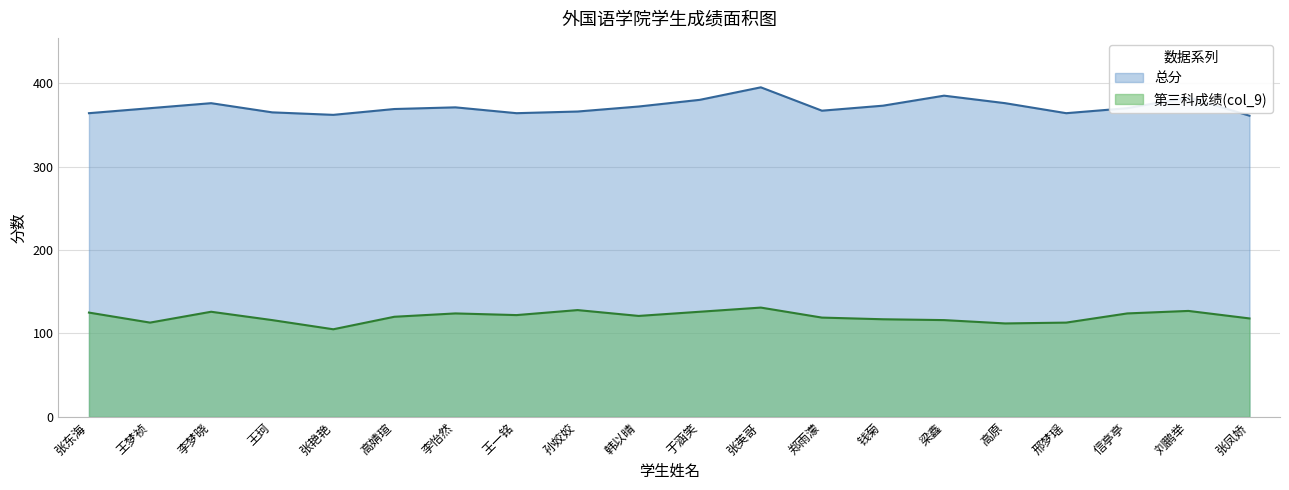

What is the label of the 16th point from the right?

张艳艳